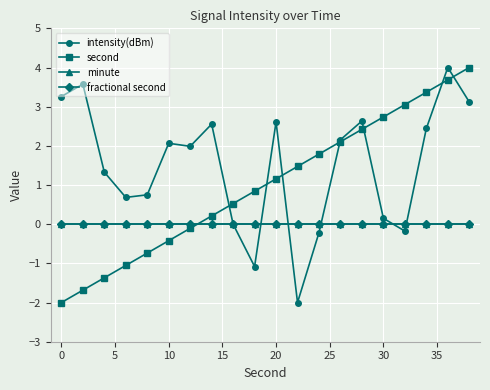

Does the chart display data point markers on the line(s)?

Yes